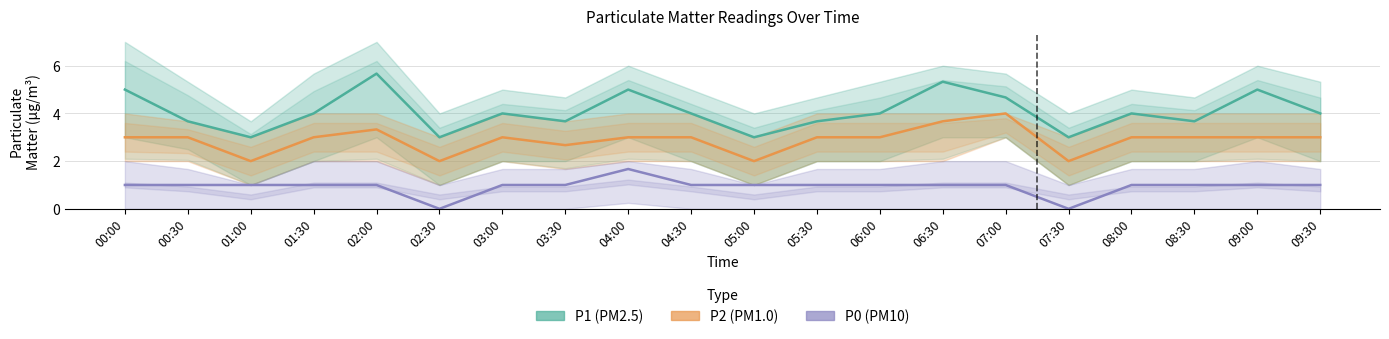

What is the label of the 8th point from the right?

06:00